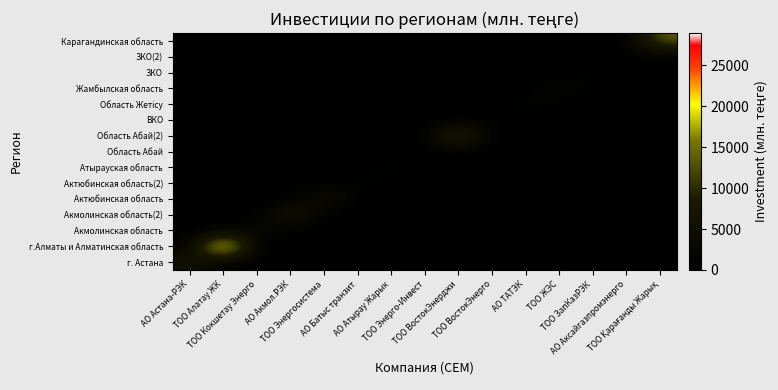

Rank the series by their maximum value, from lowest to highest.

Область Абай, ЗКО(2), ВКО, ЗКО, Атырауская область, Актюбинская область(2), Область Жетісу, Жамбылская область, Акмолинская область, Актюбинская область, г. Астана, Акмолинская область(2), Область Абай(2), Карагандинская область, г.Алматы и Алматинская область